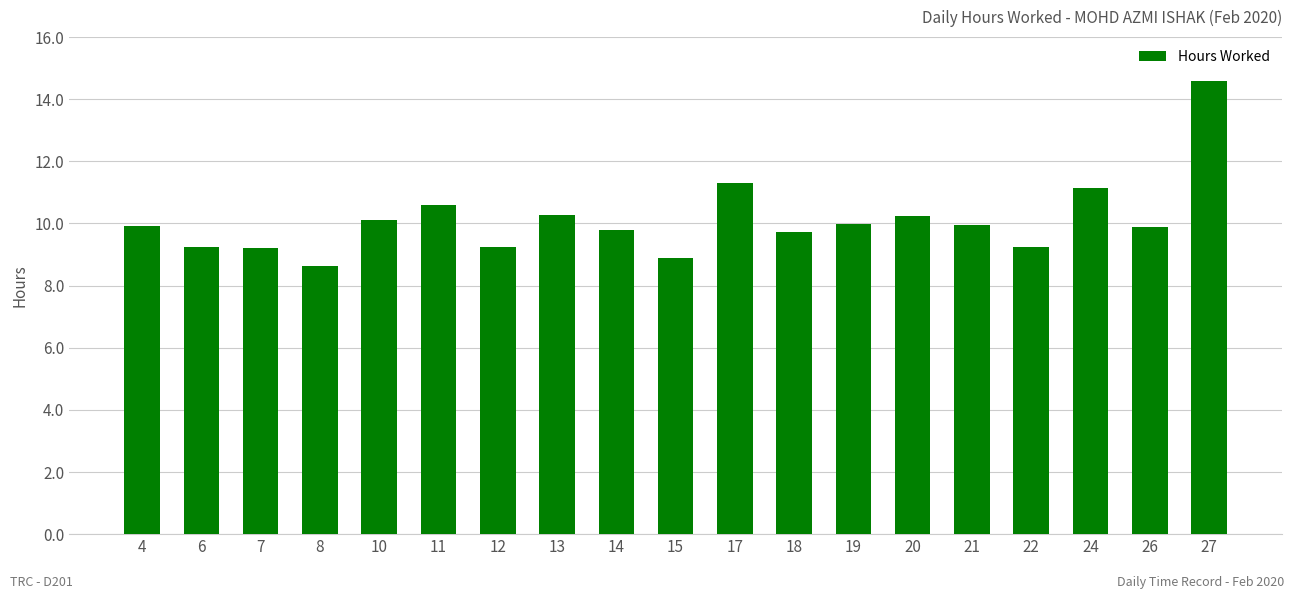

Which has a higher value, 7 or 27?

27